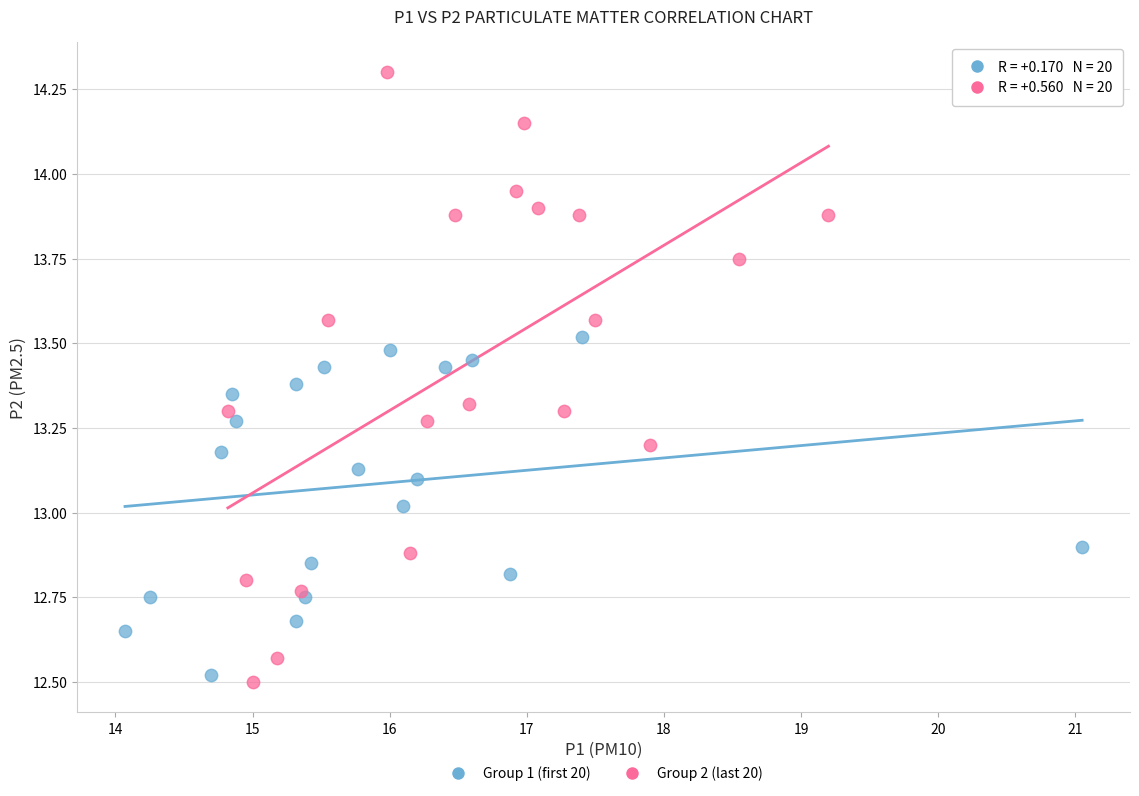

Which series reaches the maximum Y coordinate?

Group 2 (last 20)